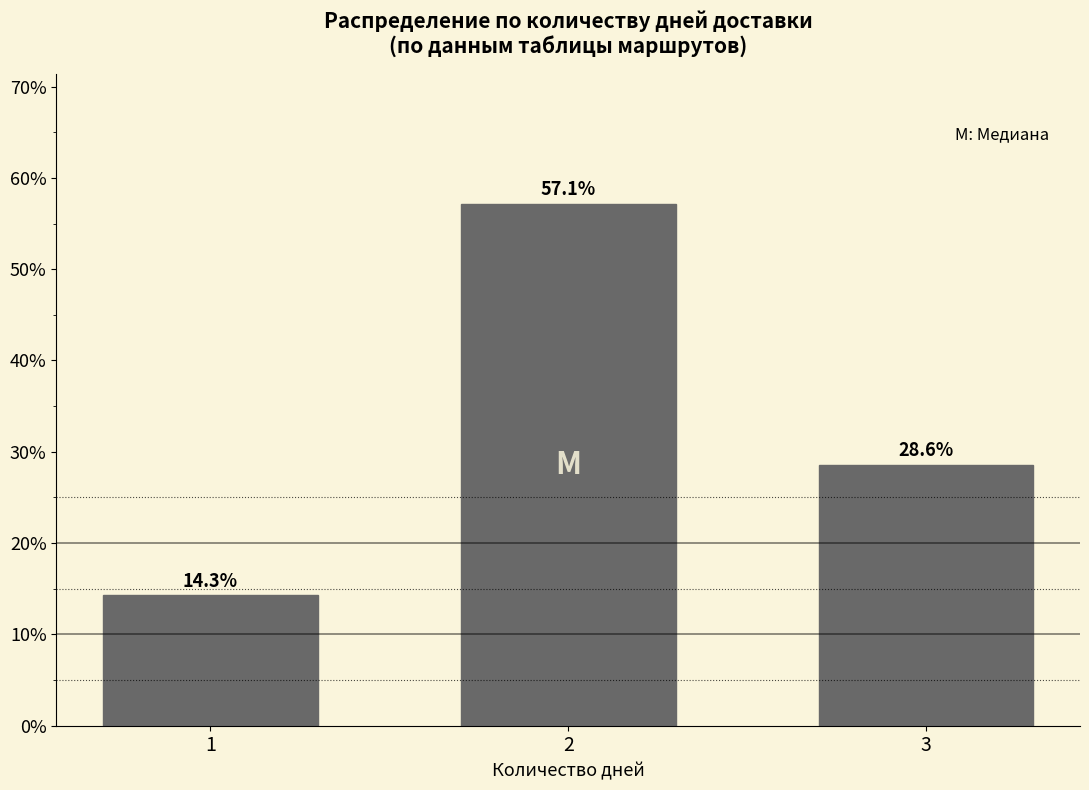

Reading left to right, what are all the values shown in this chart?

1=14.3	2=57.1	3=28.6